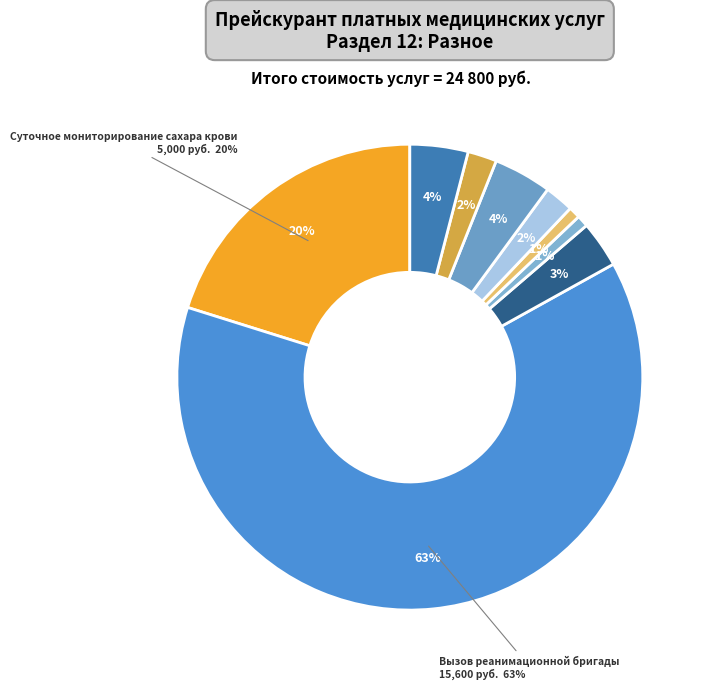

To the nearest percent, what is the combined percentage of Промывание лакун миндалин and Продувание слуховой трубы?

6%